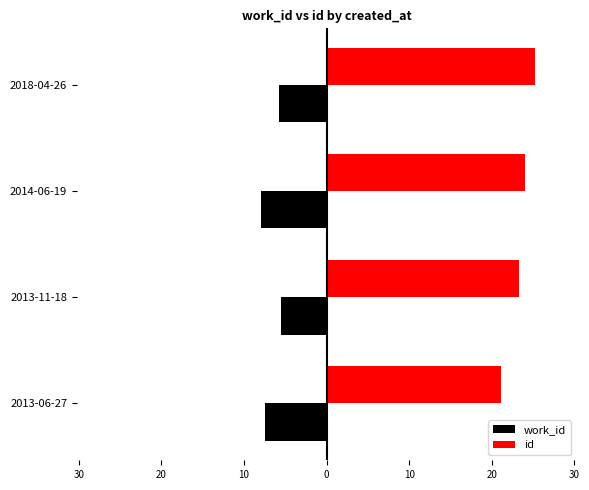

What is the difference between the maximum and minimum values in the work_id series?

2.4